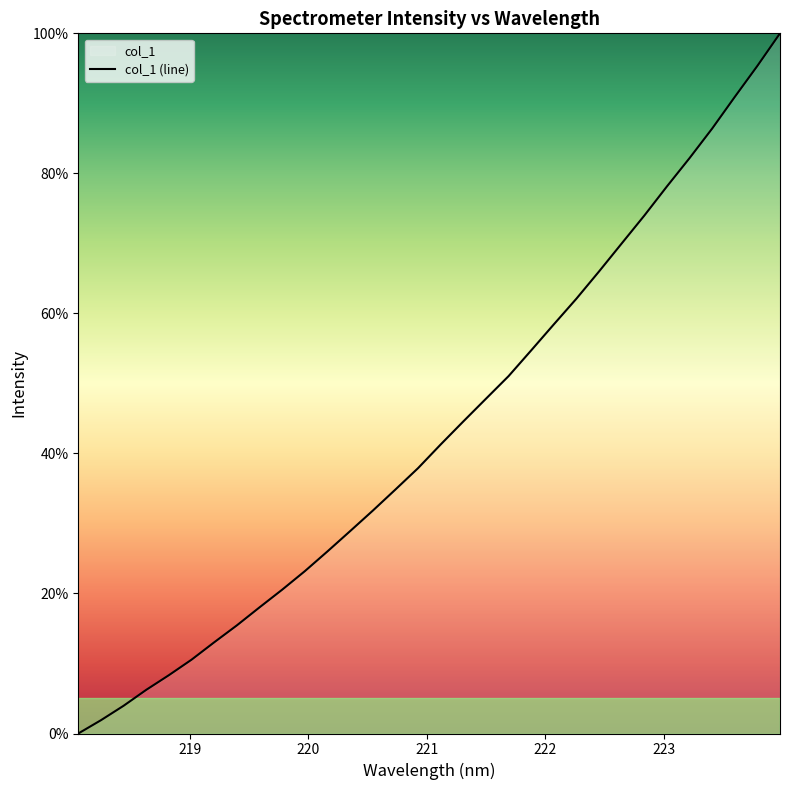

What is the difference between the values at 218.0596 and 220.9264?

37.9